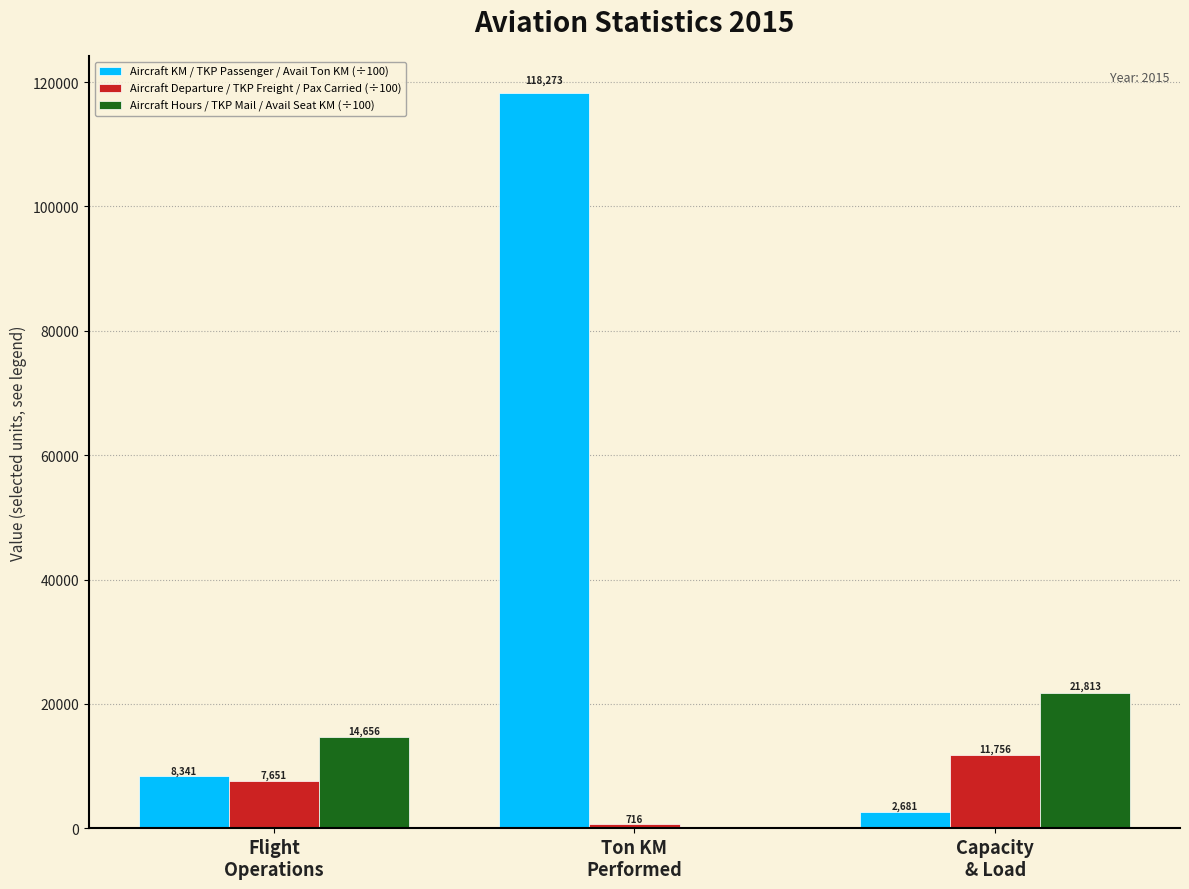

Which series has the largest total across all categories?

Aircraft KM / TKP Passenger / Avail Ton KM (÷100)